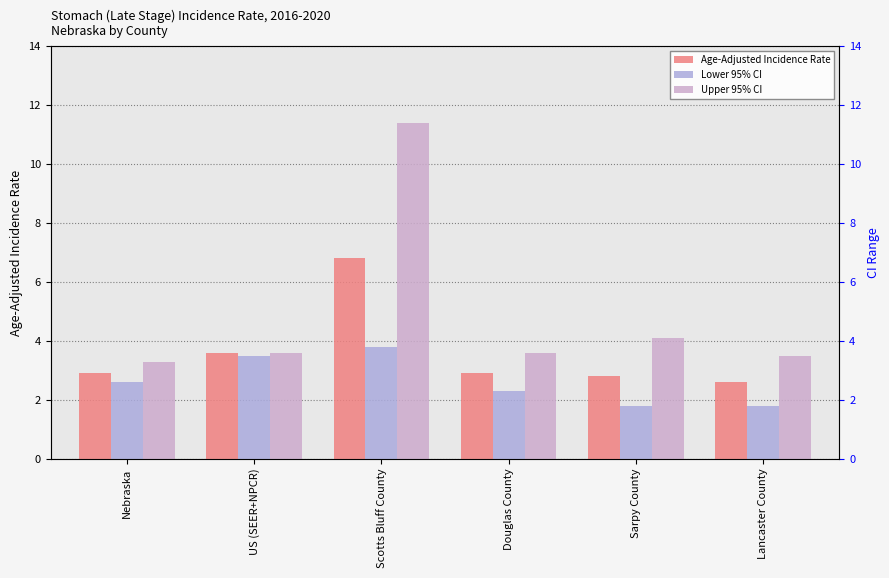

Is the value of Upper 95% CI at US (SEER+NPCR) greater than the value of Age-Adjusted Incidence Rate at Nebraska?

Yes